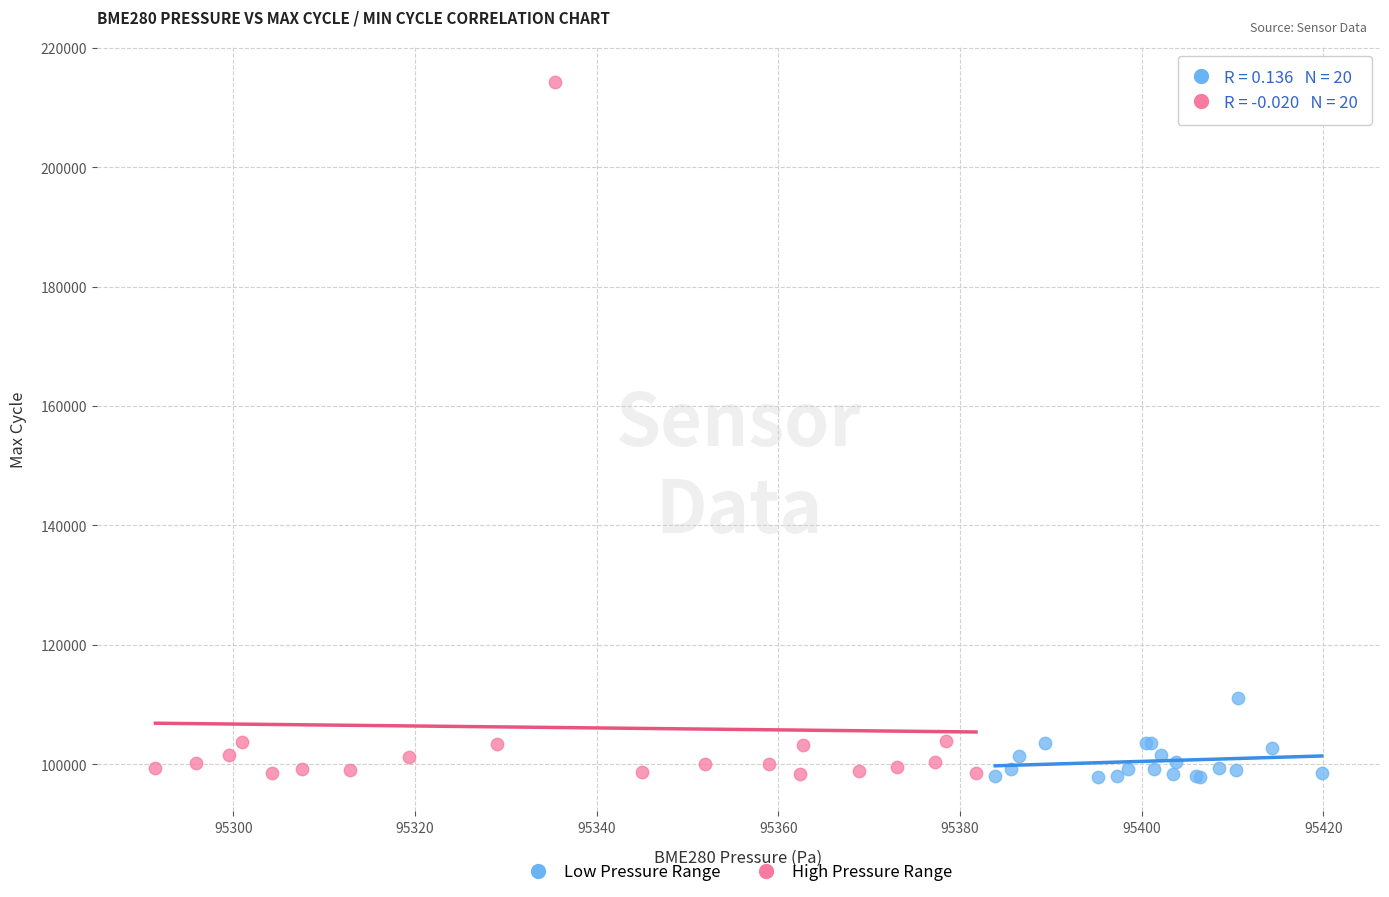

Which series has the largest Y range (max minus min)?

High Pressure Range